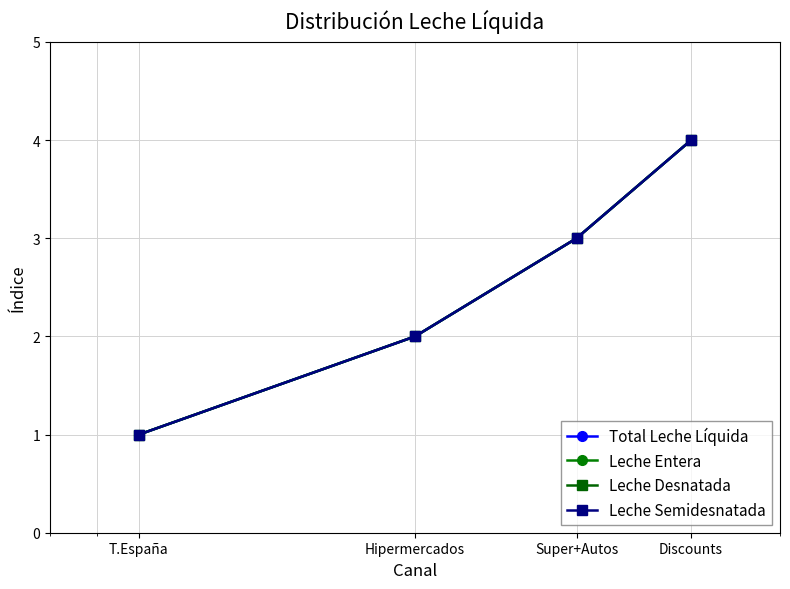

Which series has the largest range (max minus min)?

Total Leche Líquida